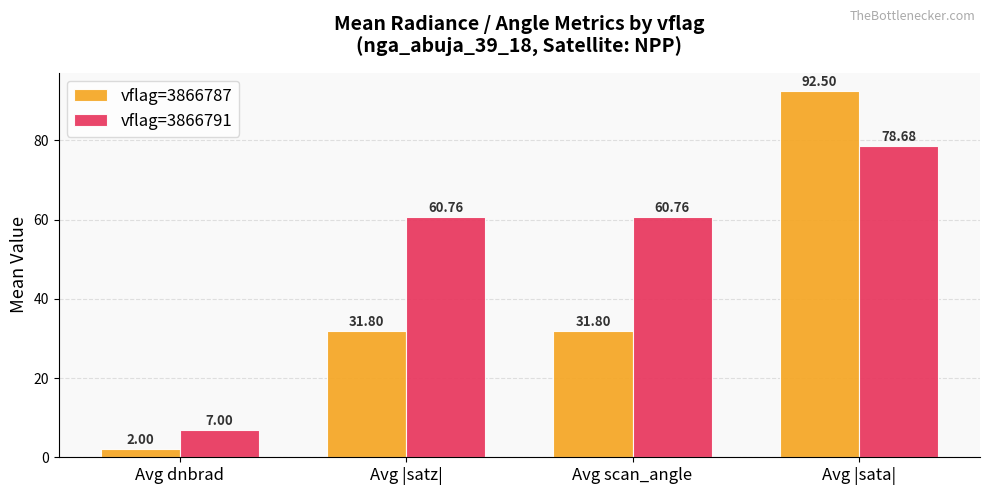

Where does the vflag=3866787 series first go above 31?

Avg |satz|